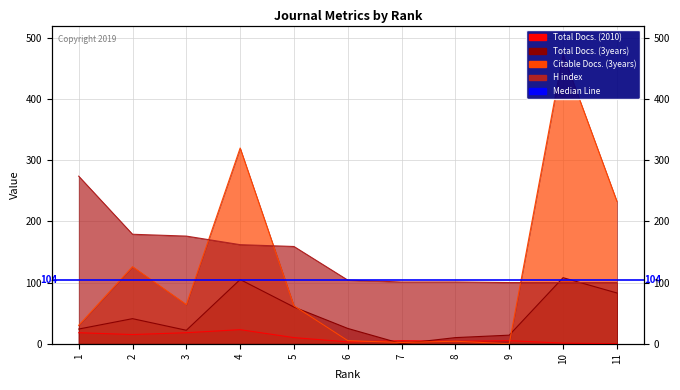

Is the value of Total Docs. (3years) at 9 greater than the value of Citable Docs. (3years) at 4?

No